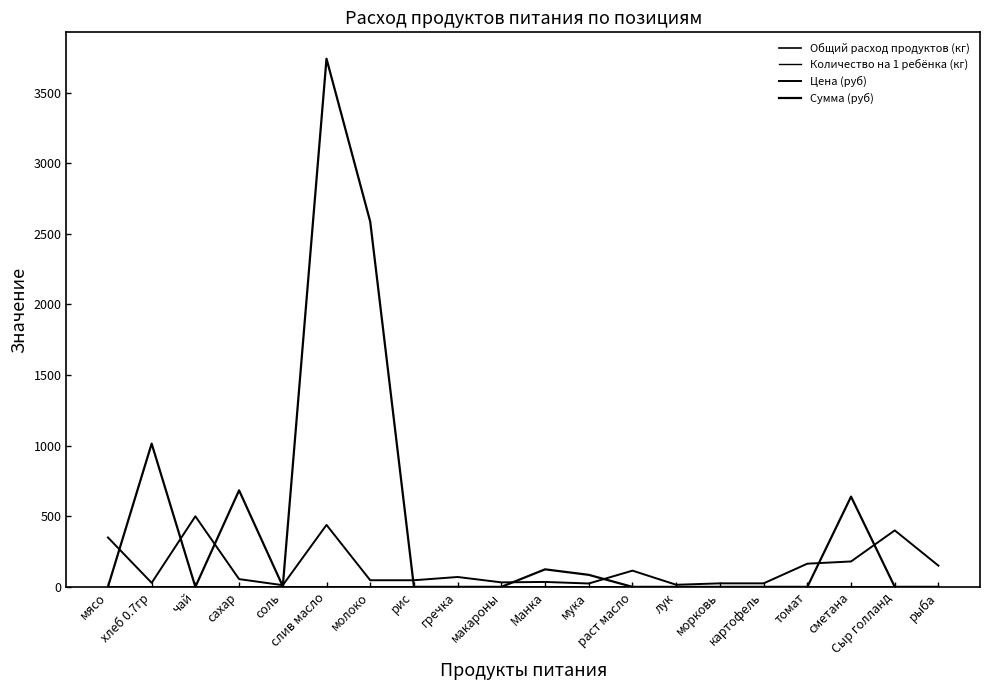

The Цена (руб) series shows 12.0 at соль. True or false?

True